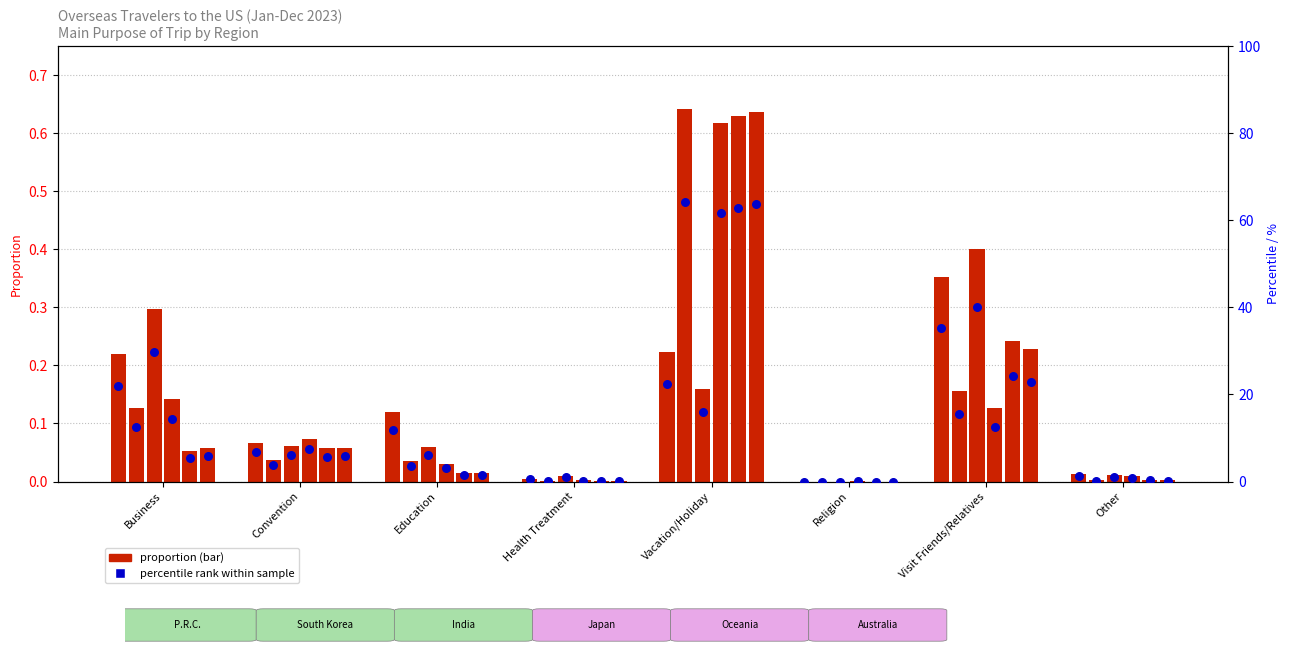

What is the change in value from Religion to Visit Friends/Relatives?

+35.3